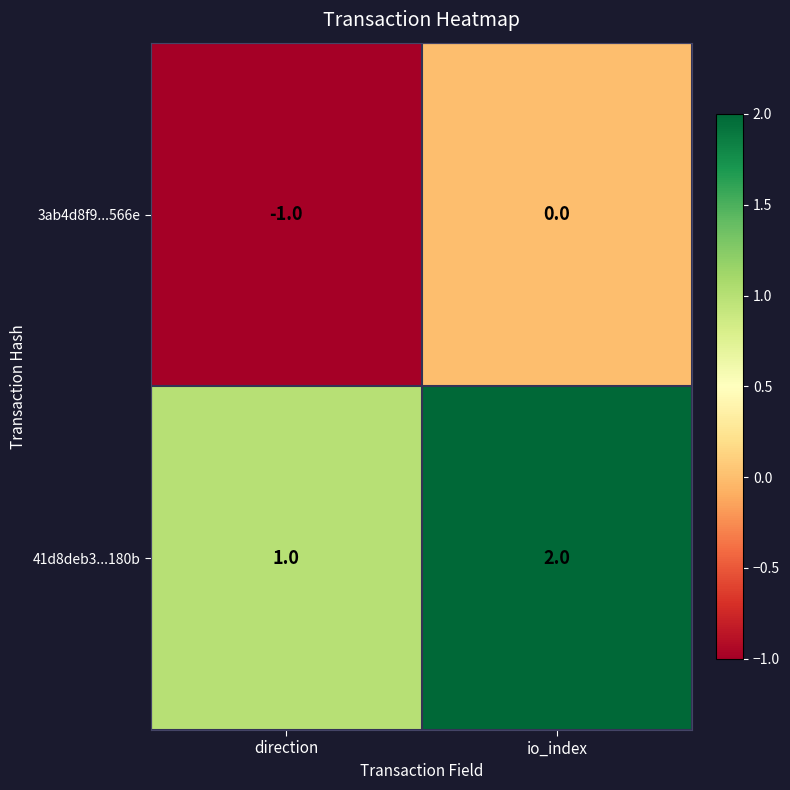

Rank the series at direction from highest to lowest value.

41d8deb3...180b, 3ab4d8f9...566e